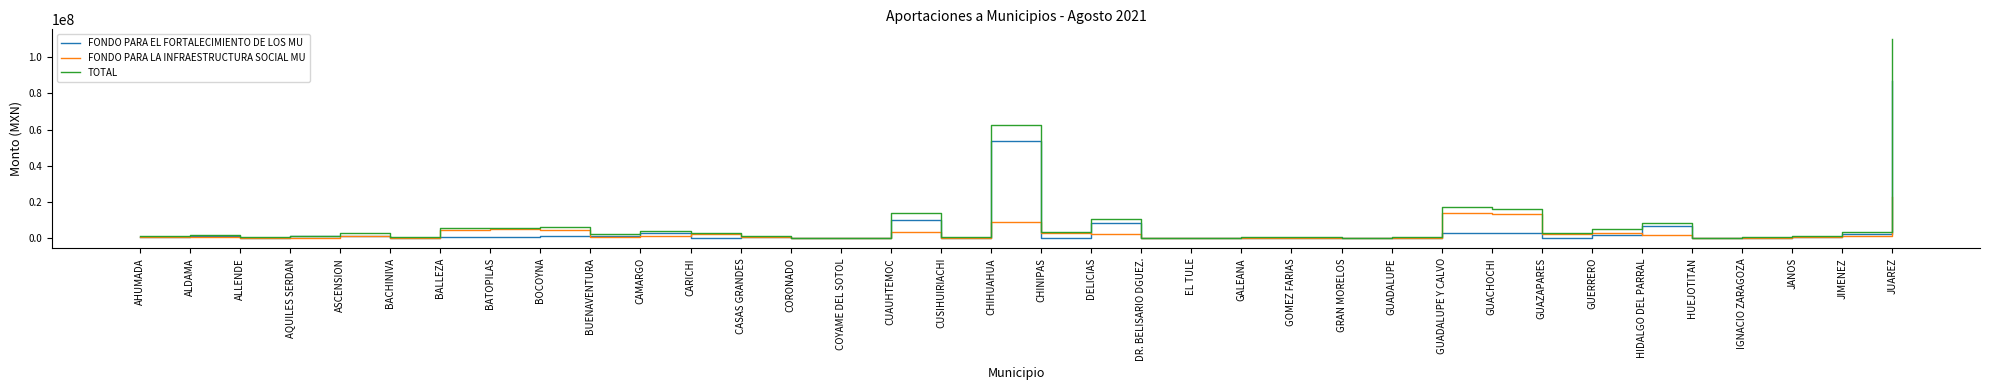

Between BOCOYNA and HIDALGO DEL PARRAL, which series saw the biggest shift?

FONDO PARA EL FORTALECIMIENTO DE LOS MU